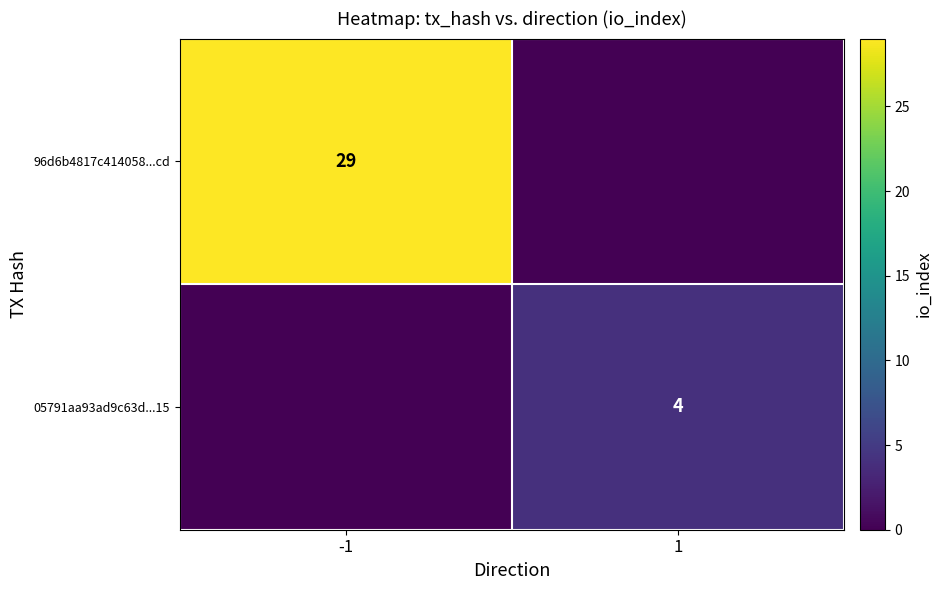

Is it true that 96d6b4817c414058...cd equals 11 at -1?

False